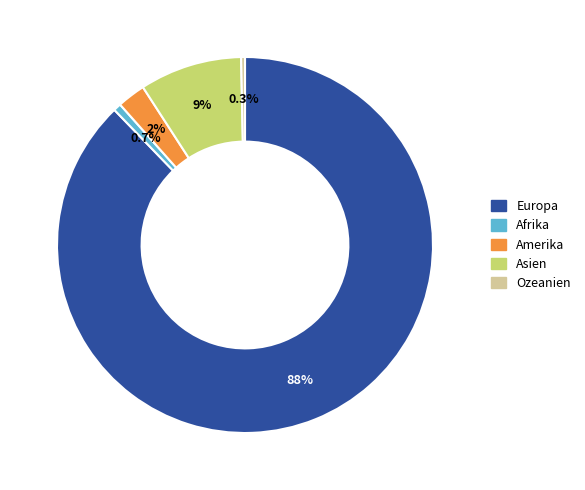

What is the largest slice in the pie chart?

Europa